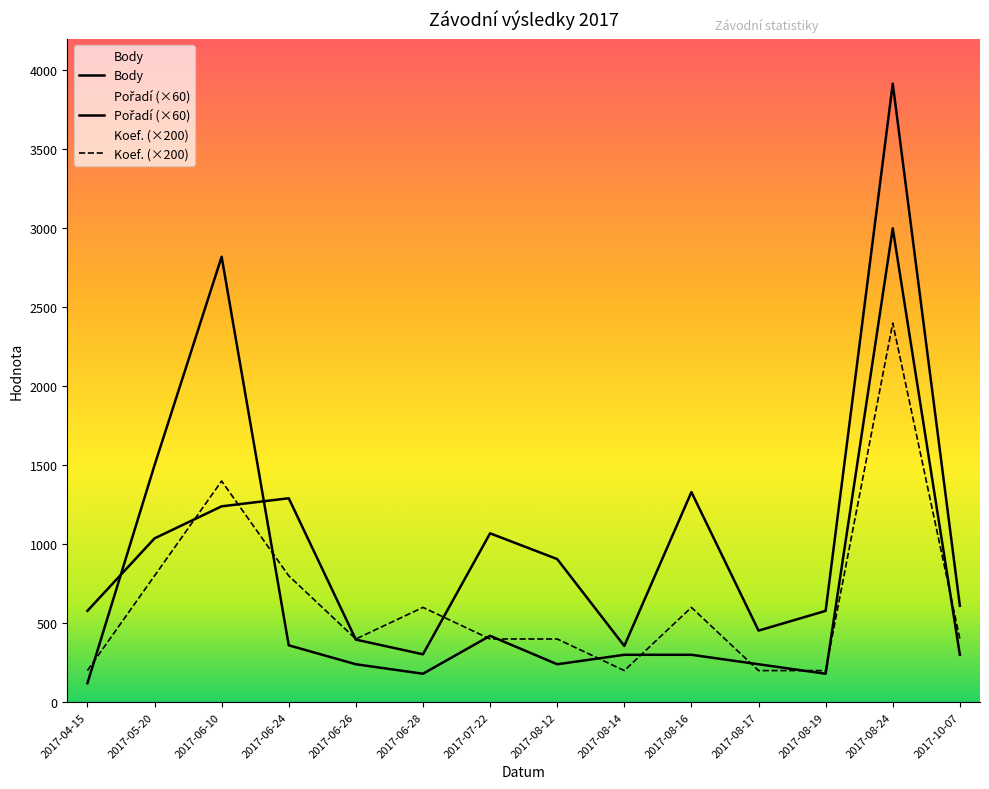

How many values in the Pořadí series exceed 300?

5